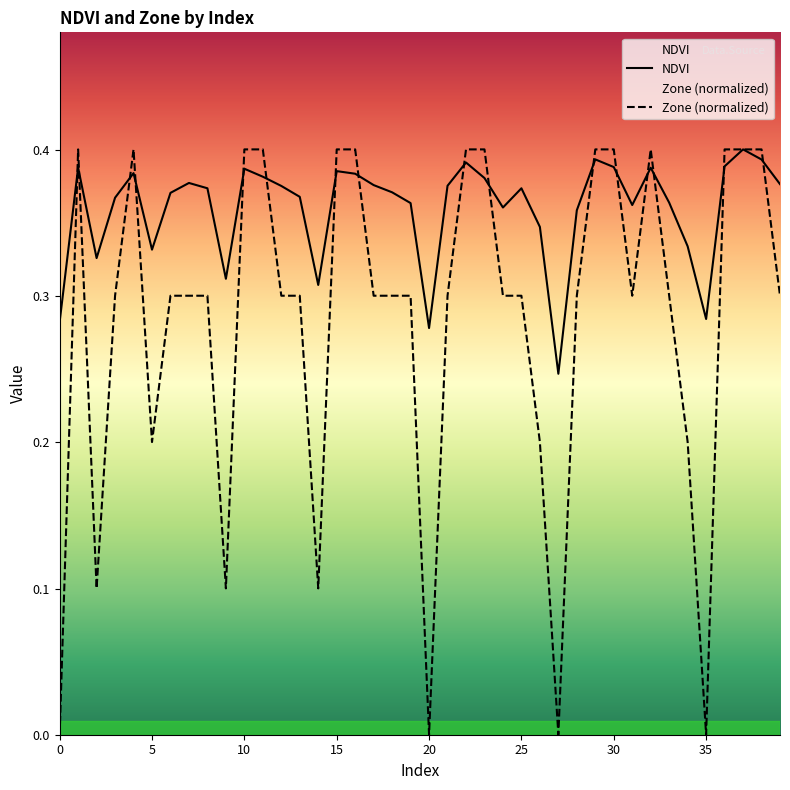

What are all the series names shown in the legend?

NDVI, Zone (normalized)